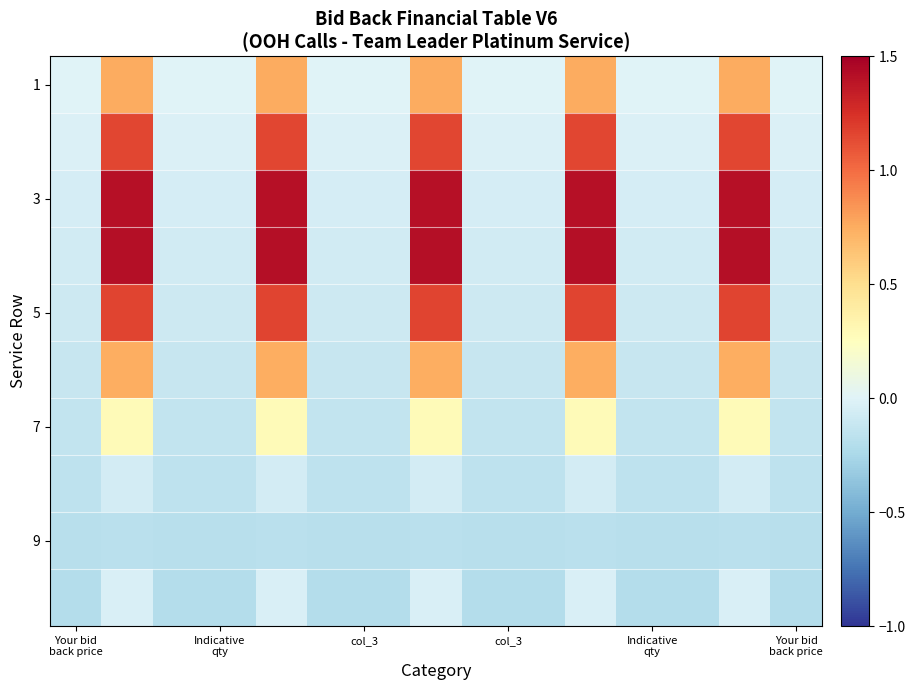

What is the minimum value shown in the chart?

-0.2